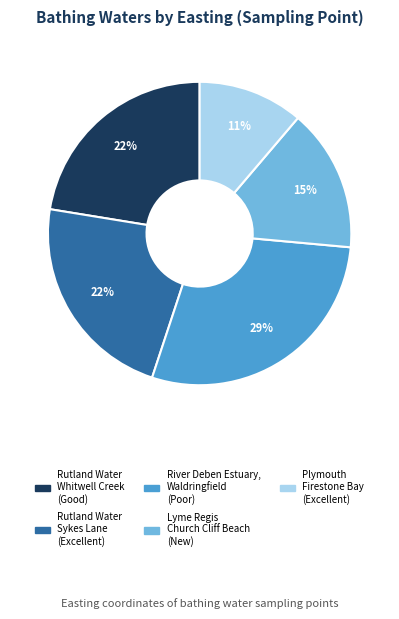

Which has a higher value, Lyme Regis Church Cliff Beach or Rutland Water Sykes Lane?

Rutland Water Sykes Lane